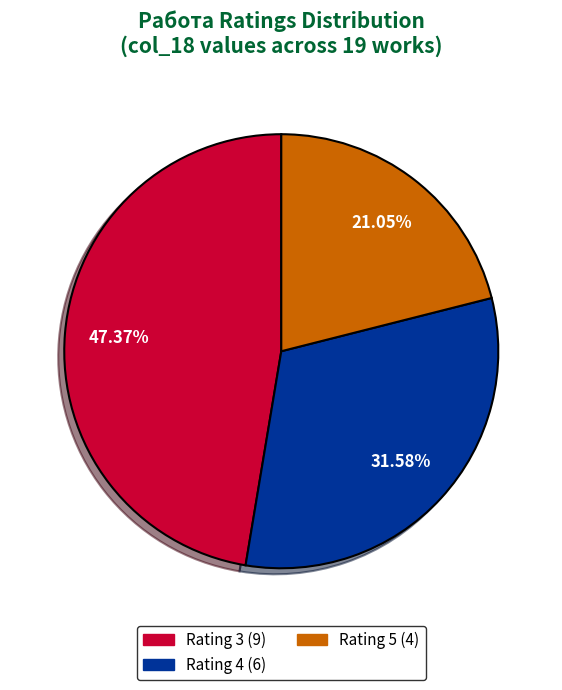

Does any single category account for the majority?

No